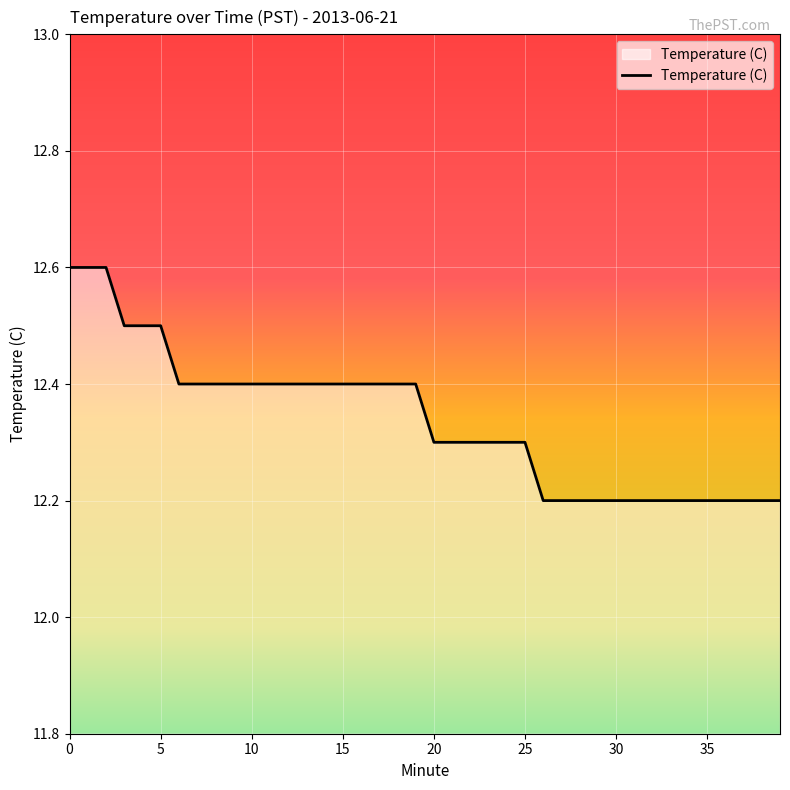

What is the maximum value shown in the chart?

12.6